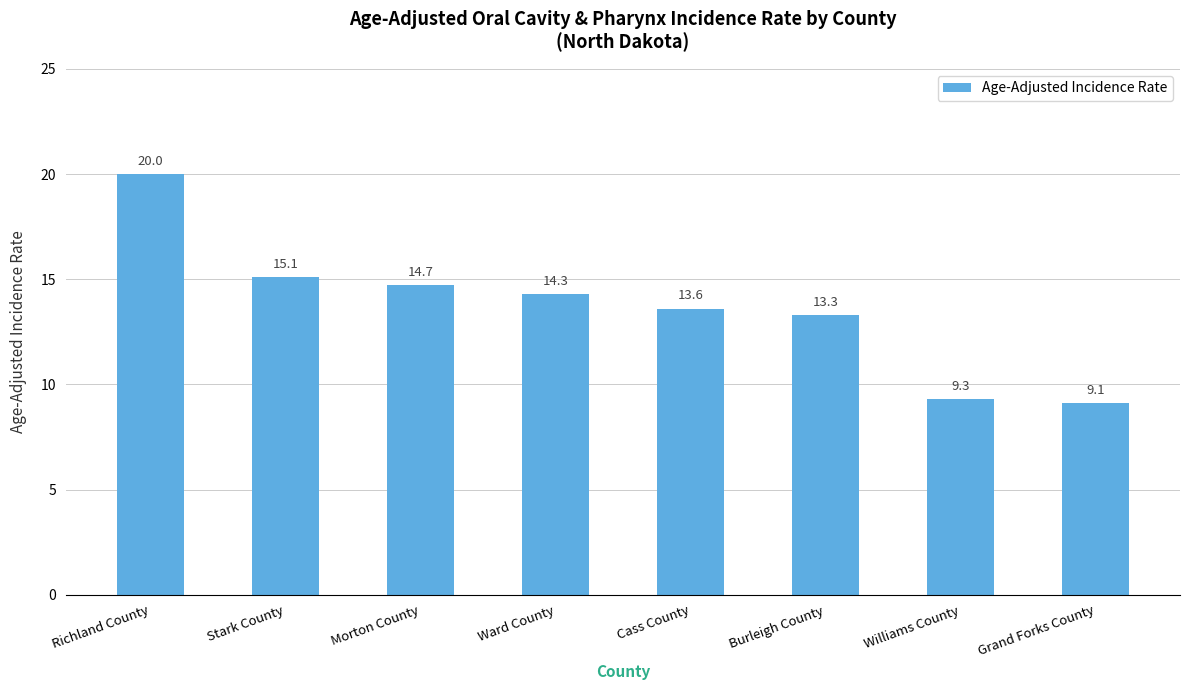

What position from the right is Grand Forks County?

1